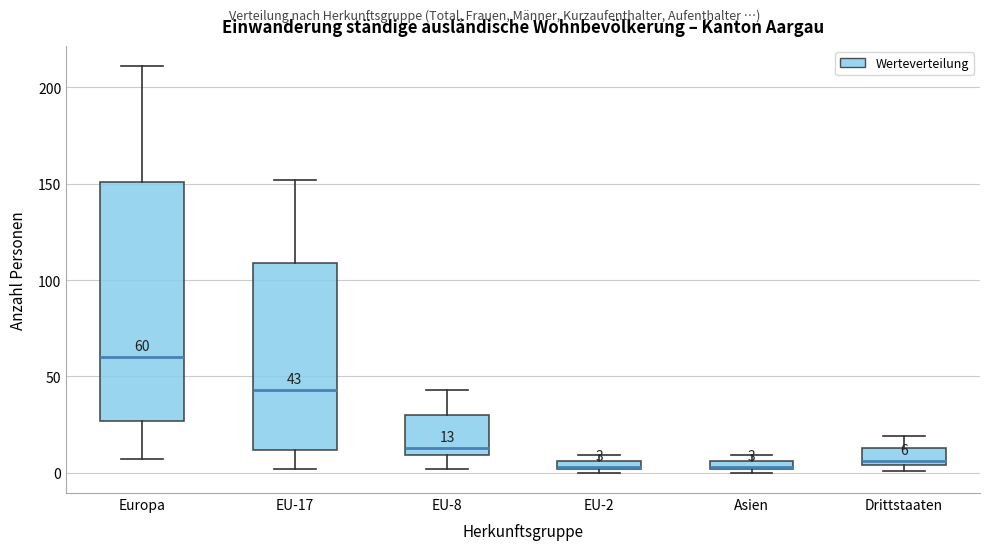

Which box has the highest median line?

Europa